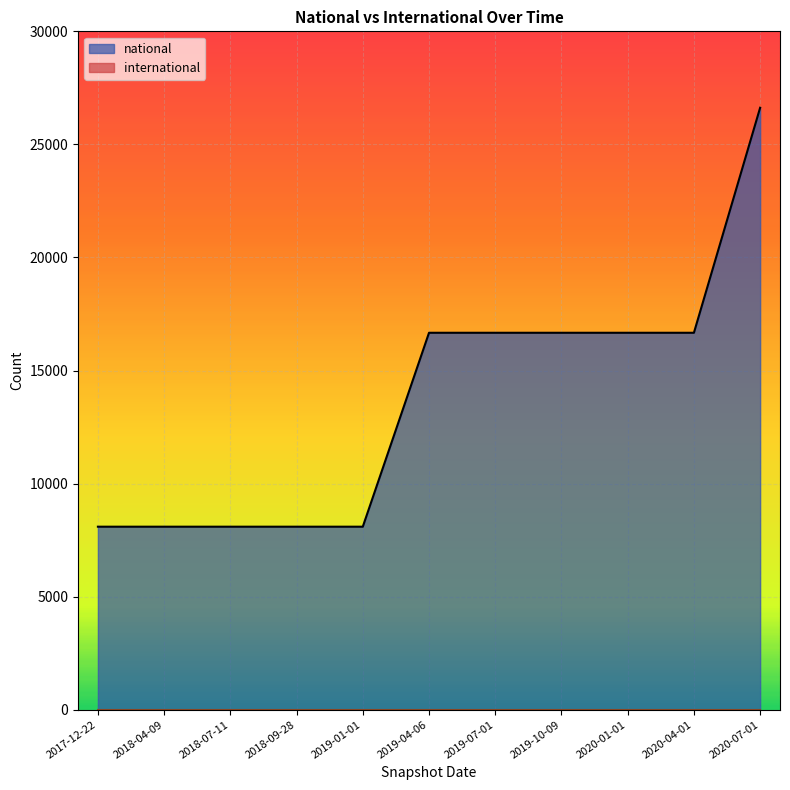

How many lines are shown in the chart?

2